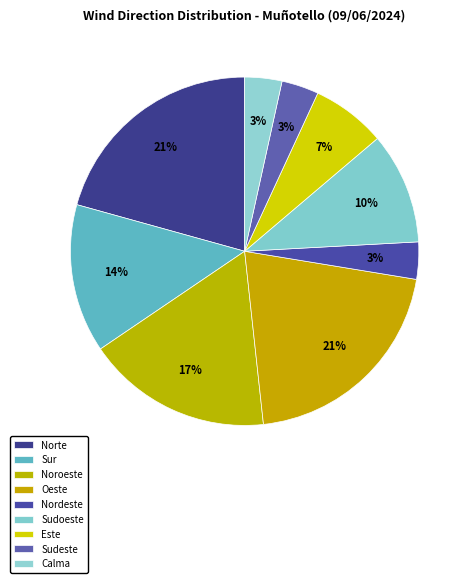

Is there any slice that represents more than half of the pie?

No